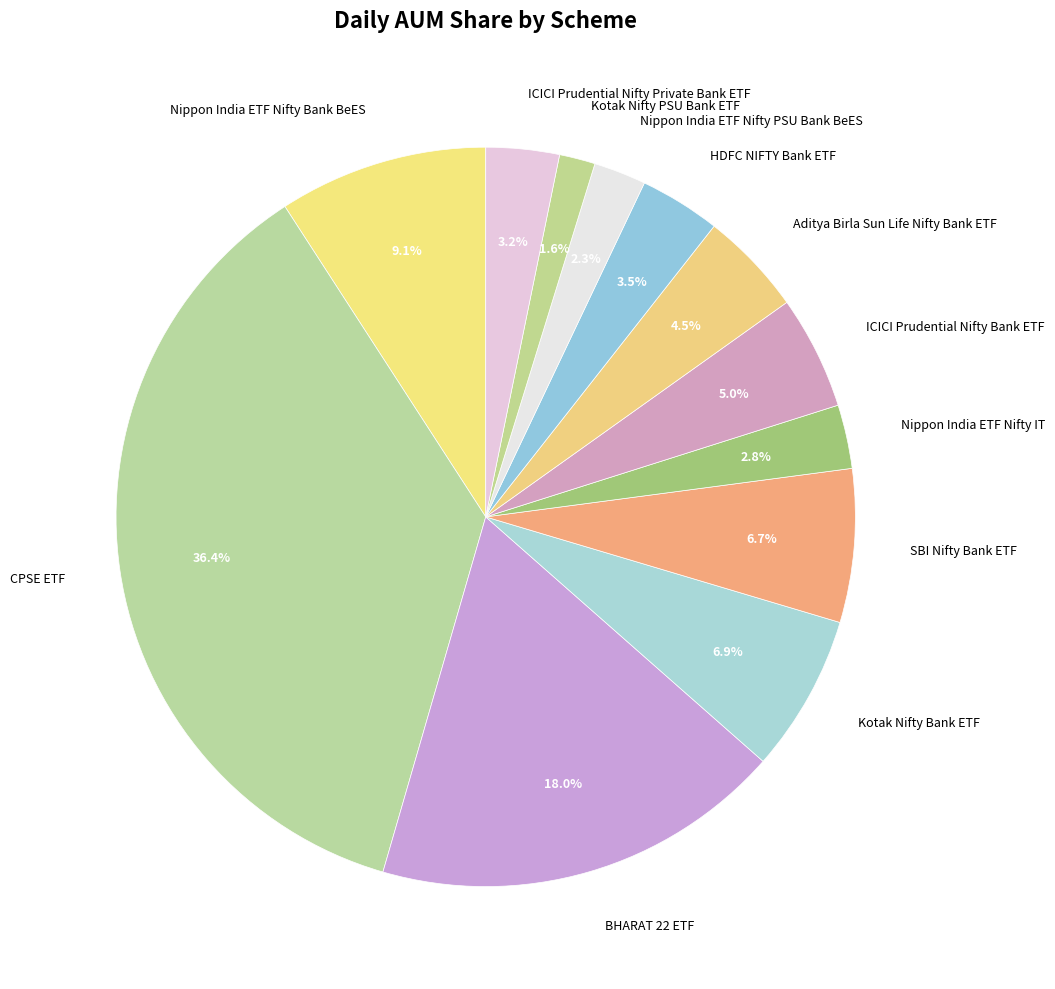

To the nearest percent, what is the difference between the Kotak Nifty Bank ETF and Aditya Birla Sun Life Nifty Bank ETF slice percentages?

2%